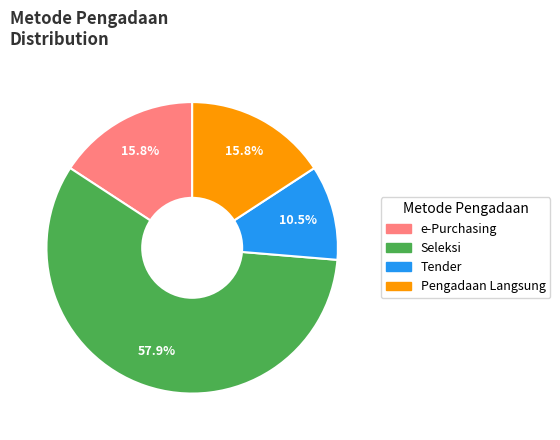

Combined, what portion of the pie is Seleksi and Pengadaan Langsung?

73.7%